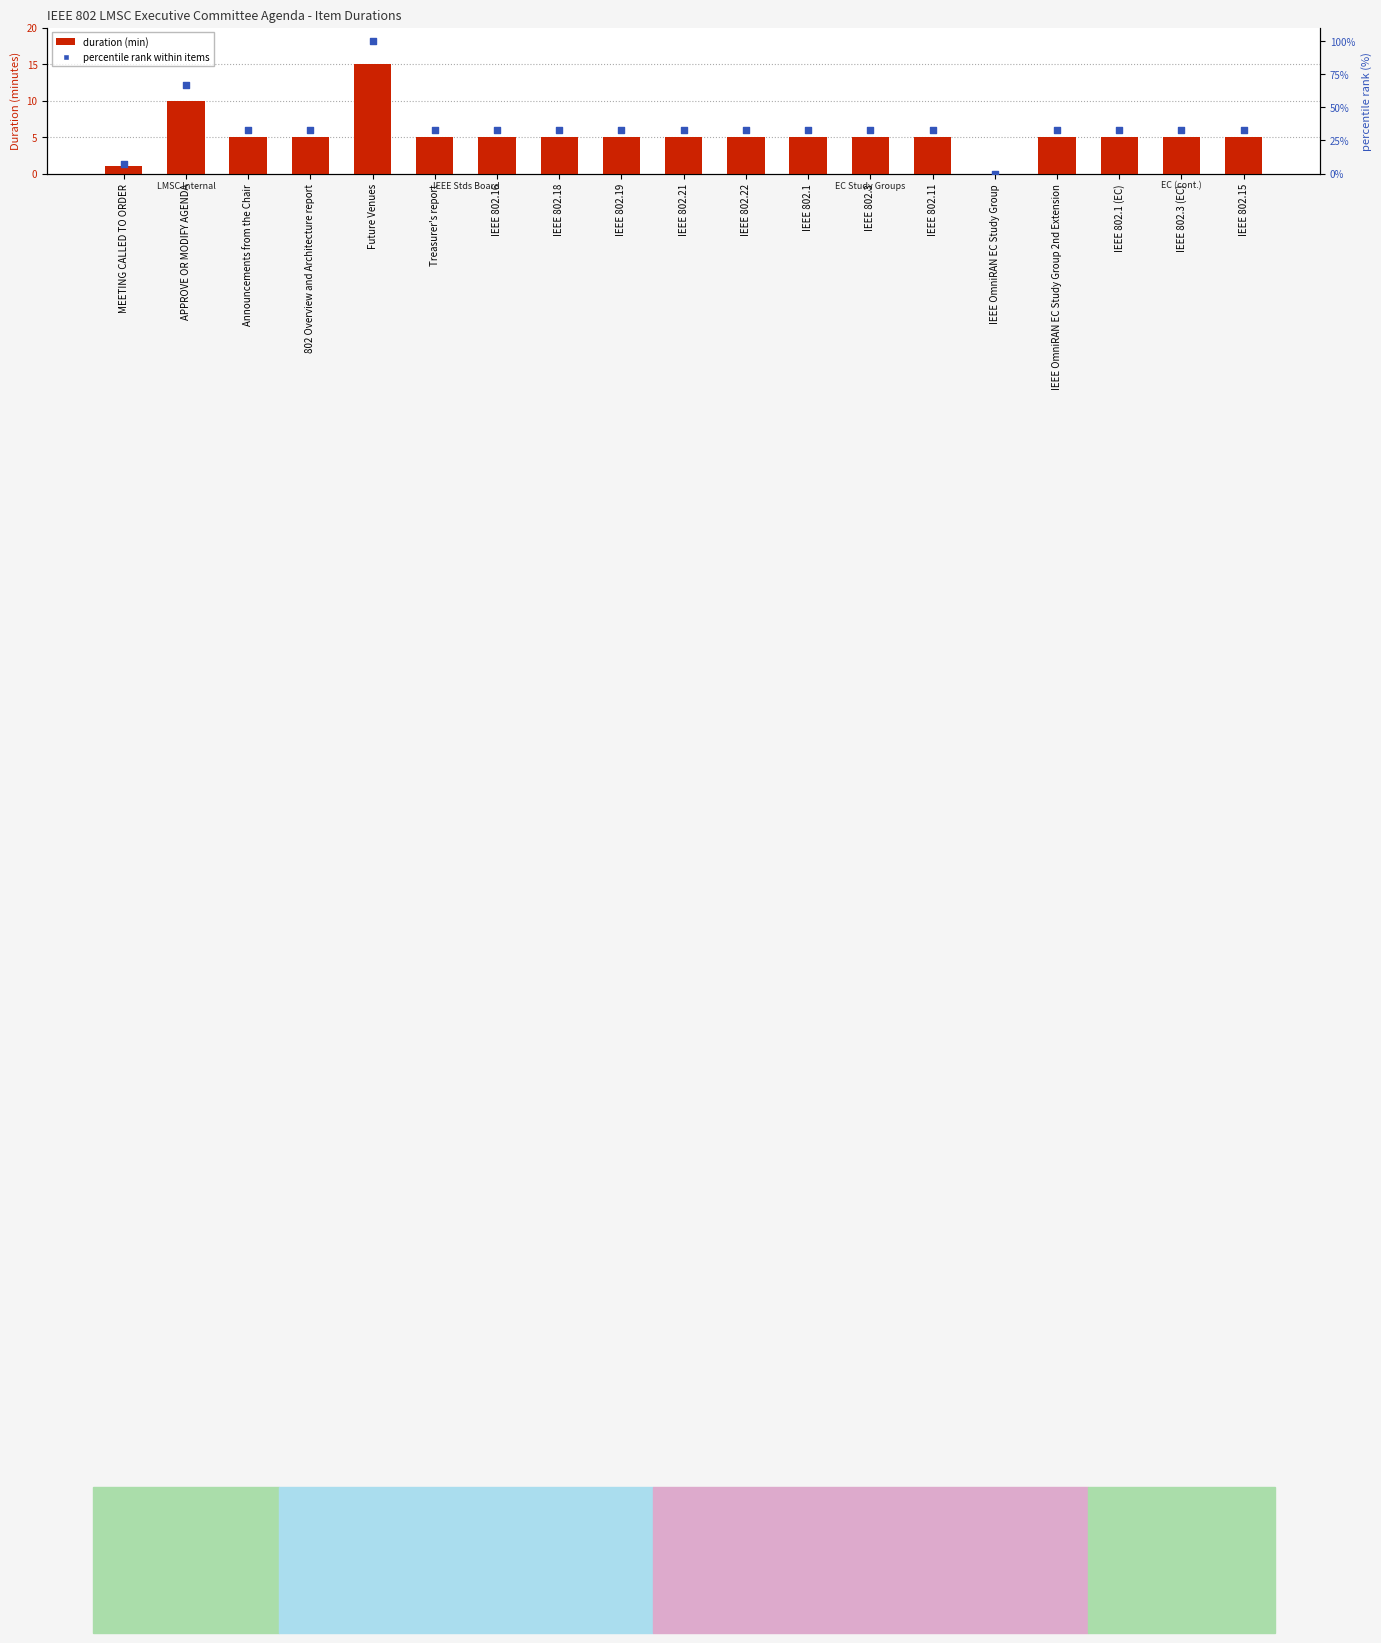

What are all the series names shown in the legend?

duration (min), percentile rank within items